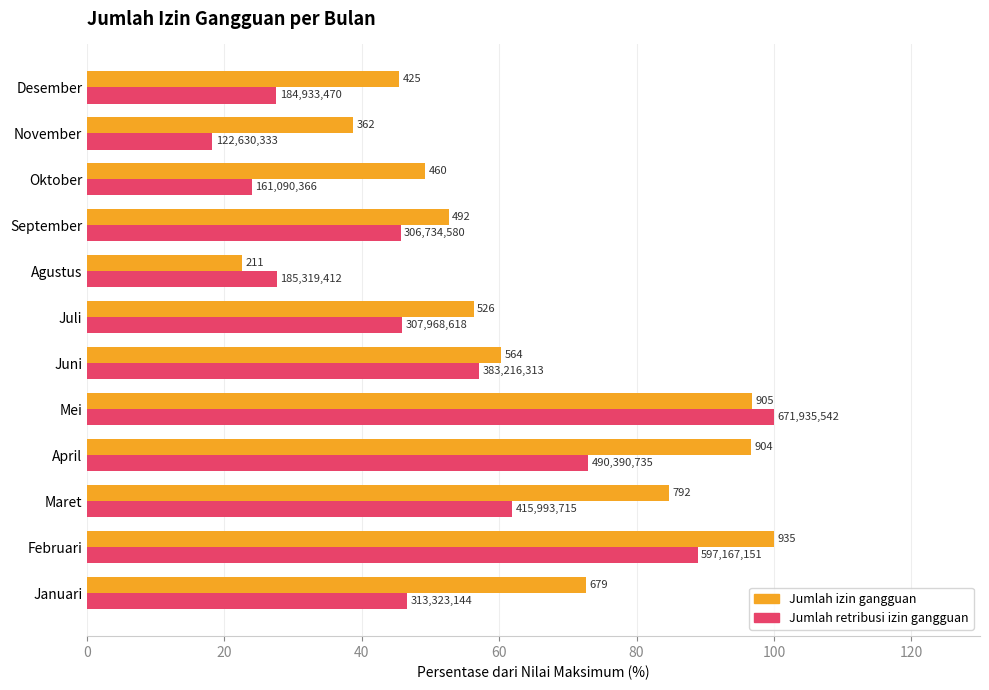

What are all the series names shown in the legend?

Jumlah izin gangguan, Jumlah retribusi izin gangguan